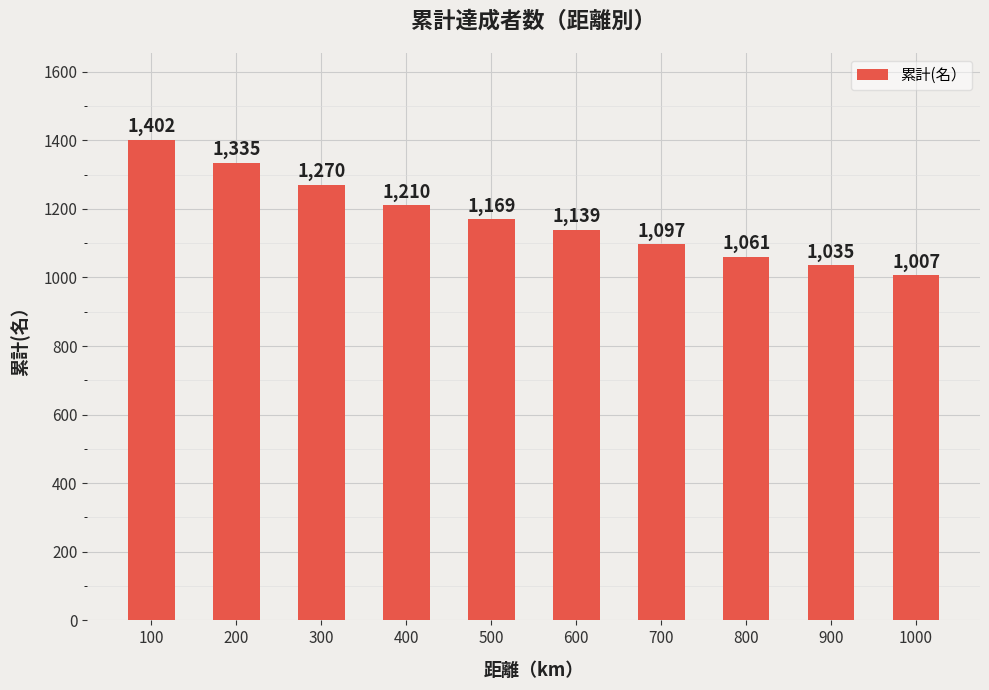

What is the difference between the maximum and minimum values?

395